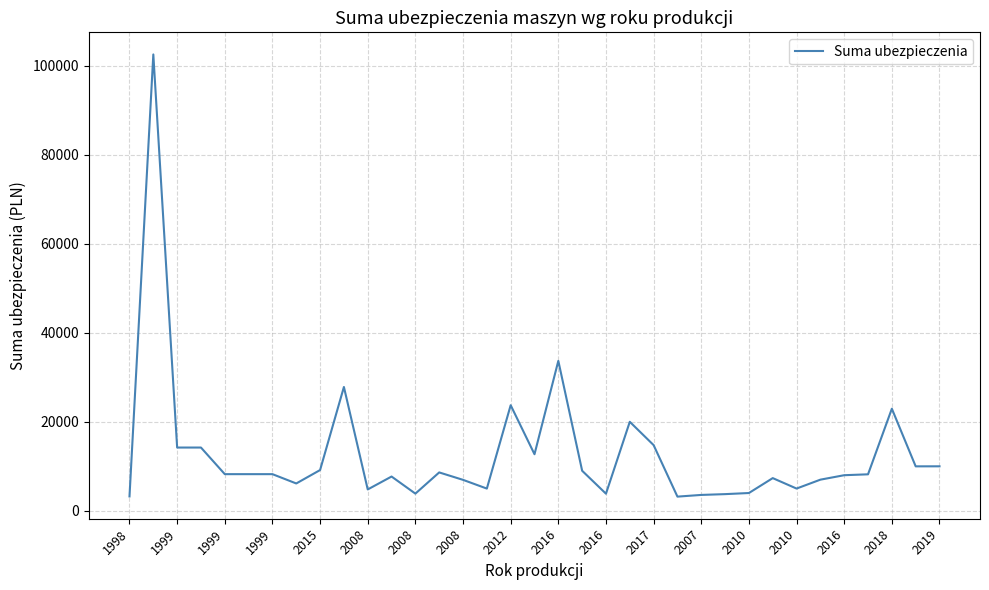

Does the chart display data point markers on the line(s)?

No